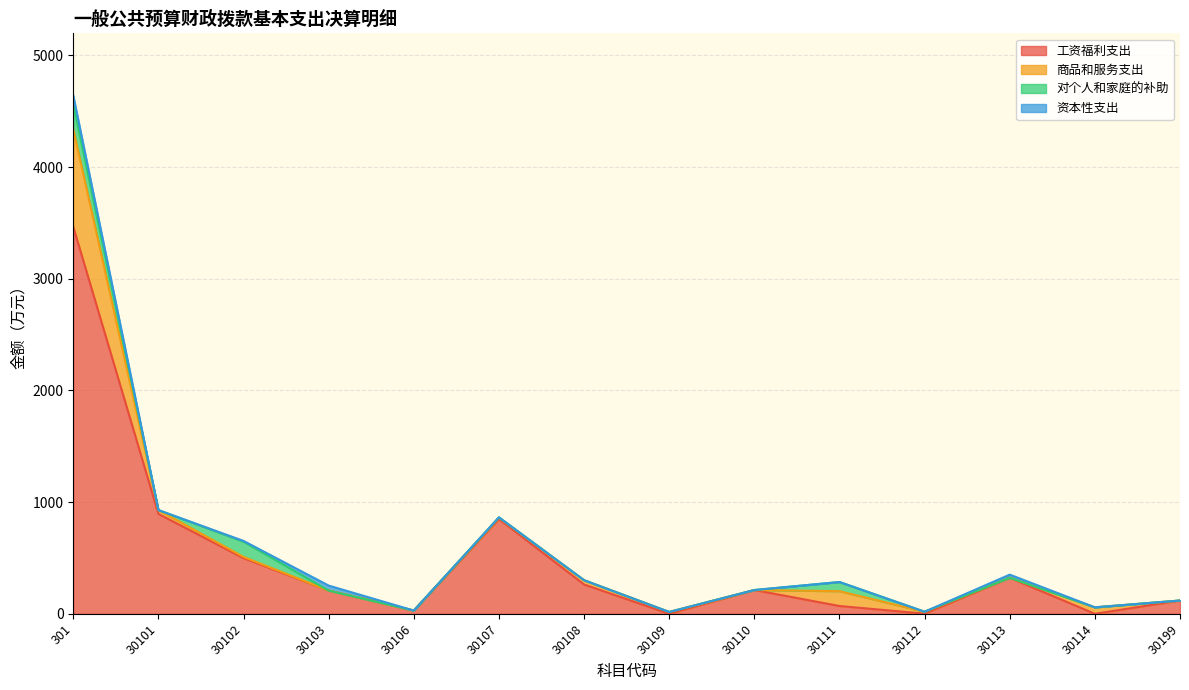

What is the sum of all 资本性支出 values?

159.0